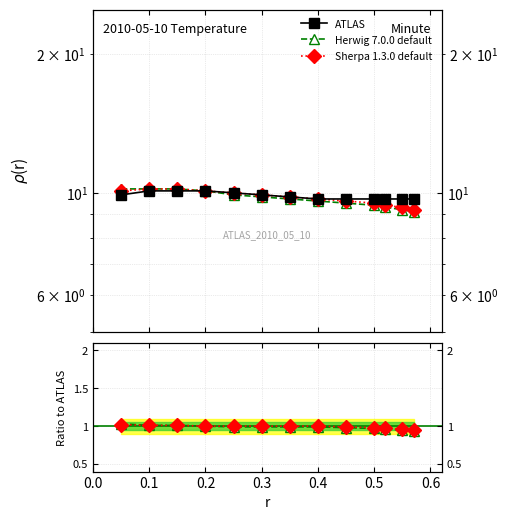

Which series has the largest total across all categories?

ATLAS